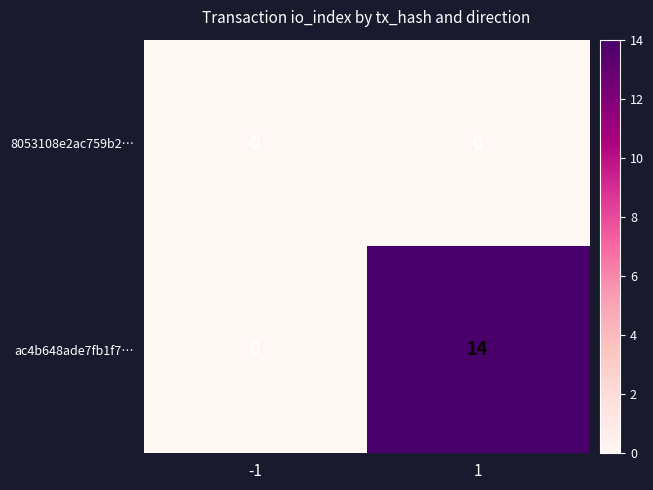

True or false: ac4b648ade7fb1f7… has a value of 0 at -1.

True